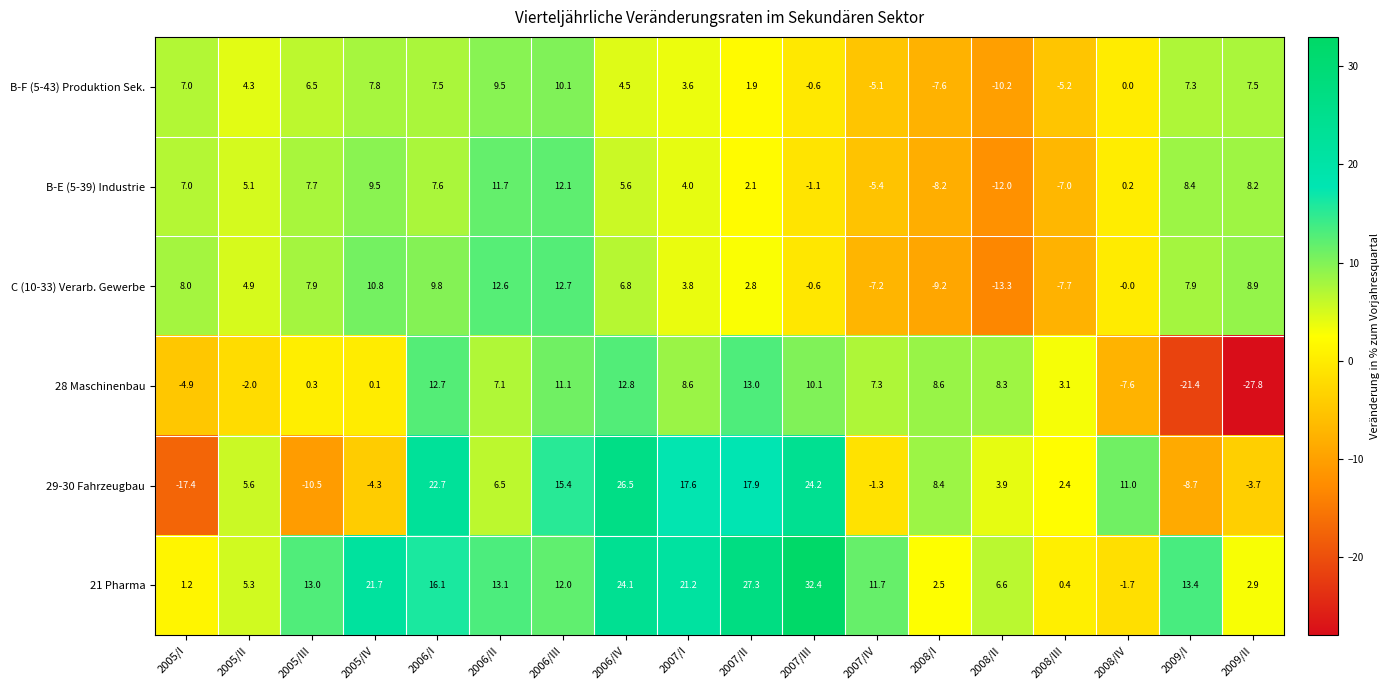

What is the difference between the 29-30 Fahrzeugbau values at 2005/I and 2008/IV?

28.4